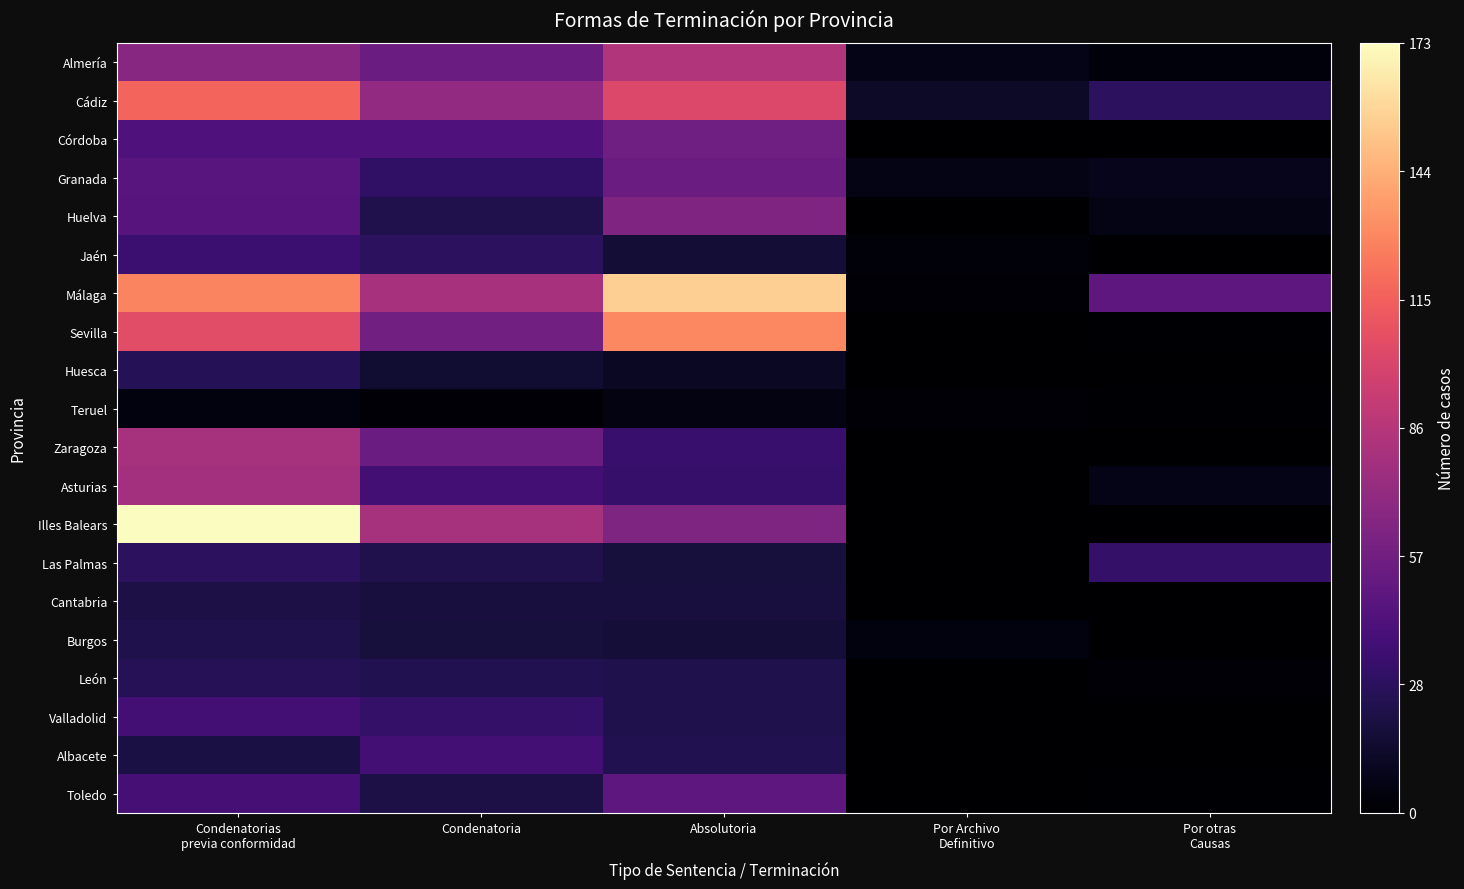

Rank the series by their maximum value, from lowest to highest.

Teruel, Cantabria, Burgos, Huesca, León, Las Palmas, Jaén, Valladolid, Albacete, Toledo, Granada, Córdoba, Huelva, Asturias, Zaragoza, Almería, Cádiz, Sevilla, Málaga, Illes Balears